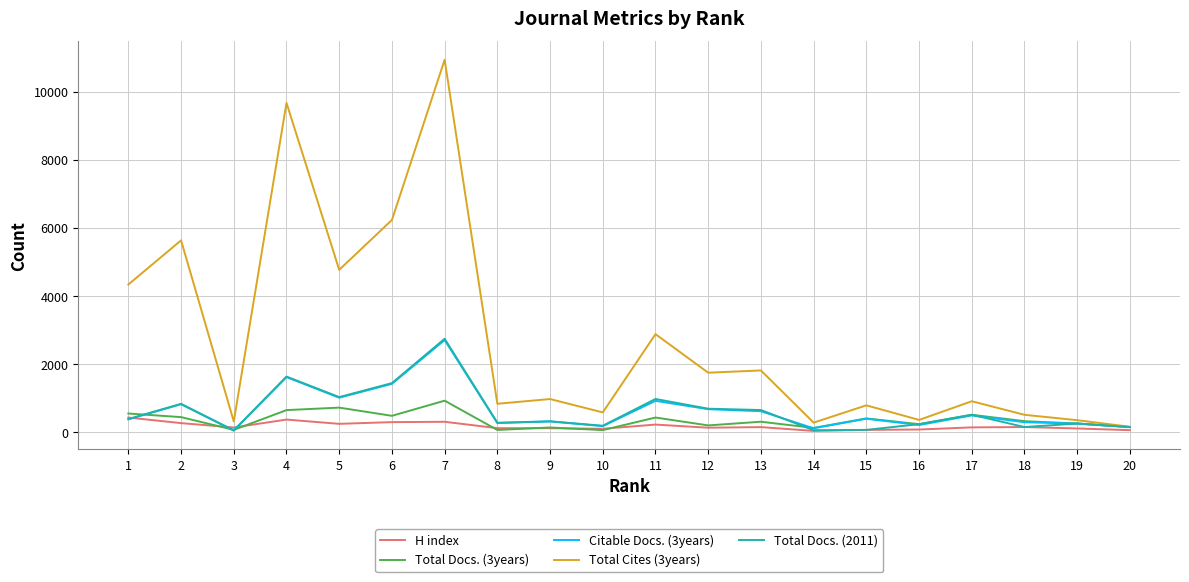

Which series has the largest range (max minus min)?

Total Cites (3years)